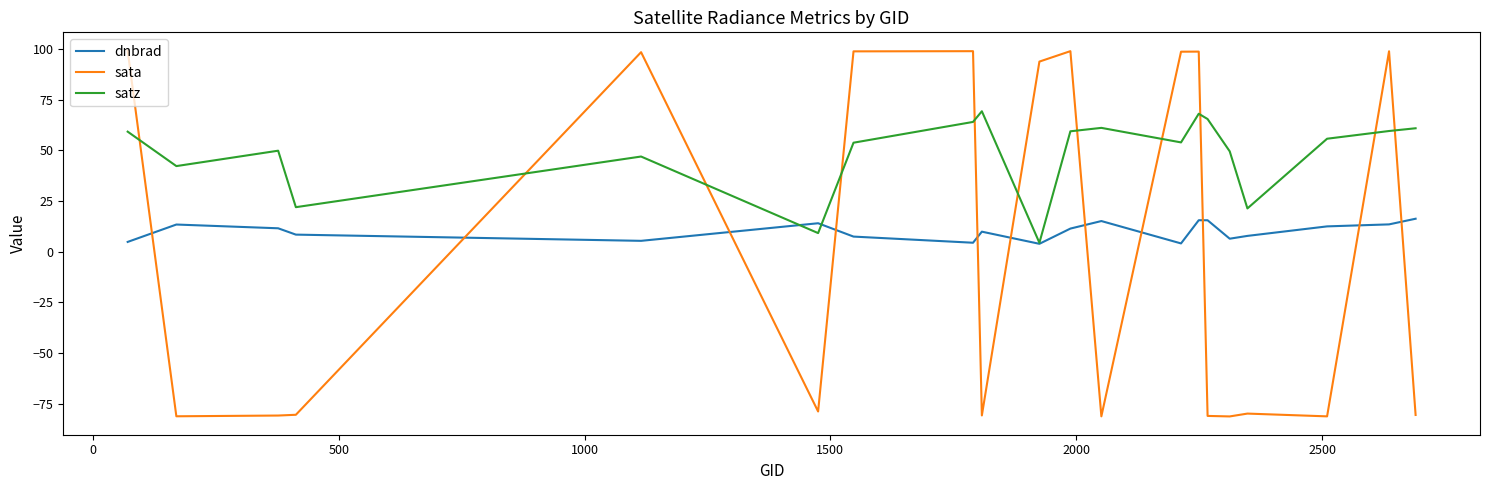

Rank the series by their maximum value, from lowest to highest.

dnbrad, satz, sata